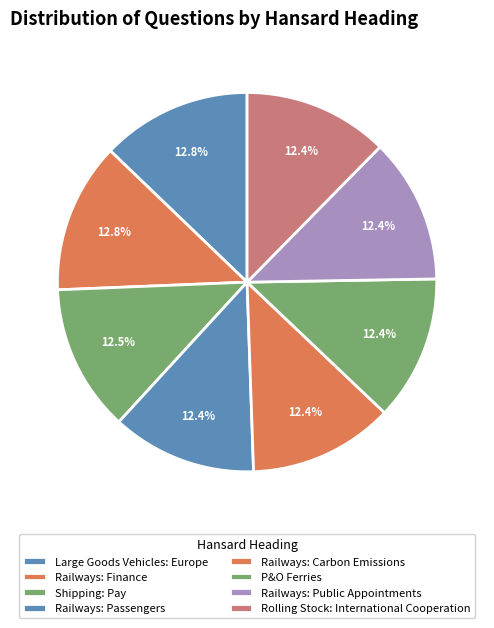

Is the sum of Large Goods Vehicles: Europe and Railways: Passengers greater than half?

No